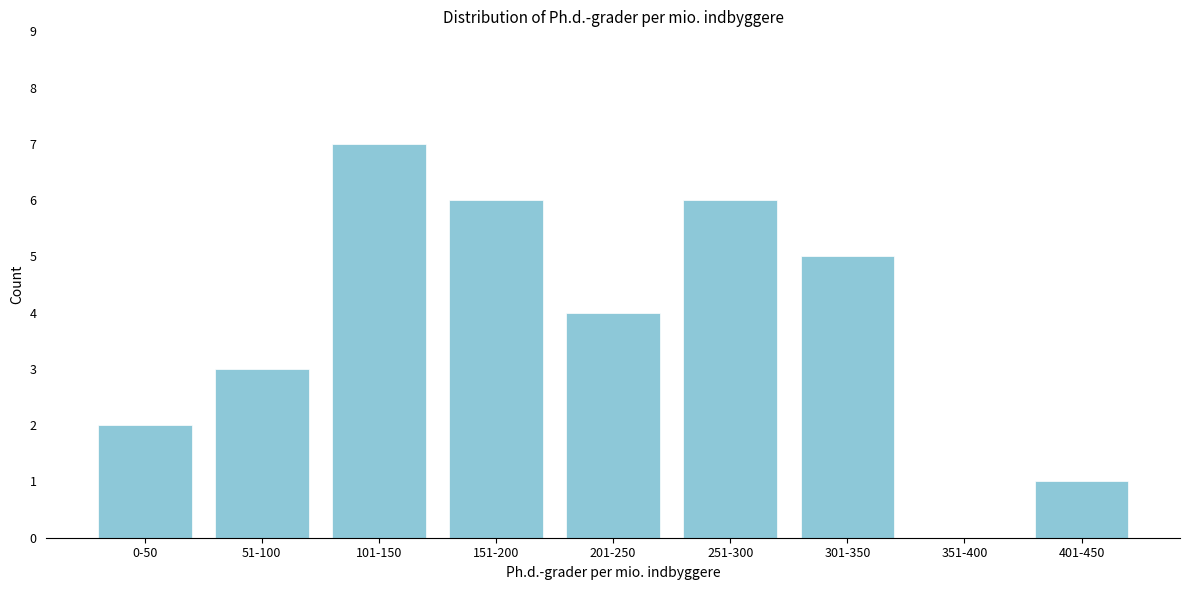

Is it true that the value at 151-200 is 2?

False